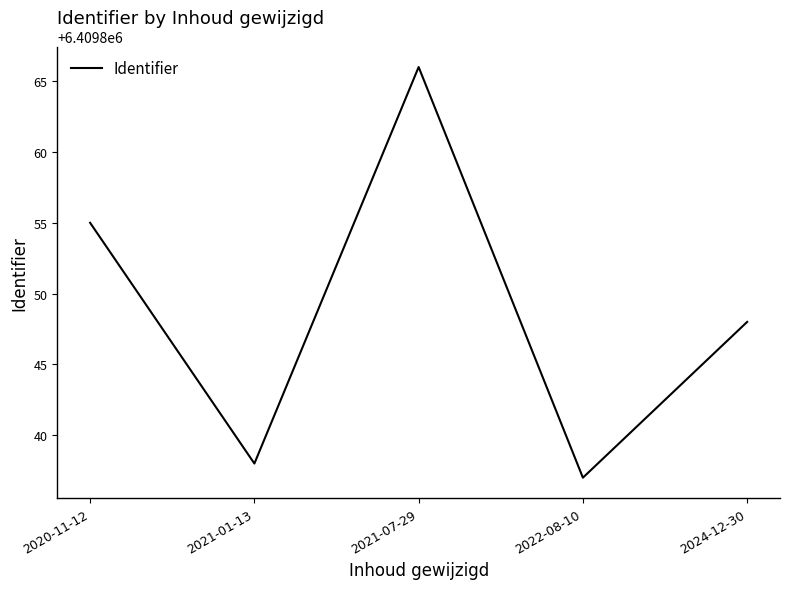

How many lines are shown in the chart?

1